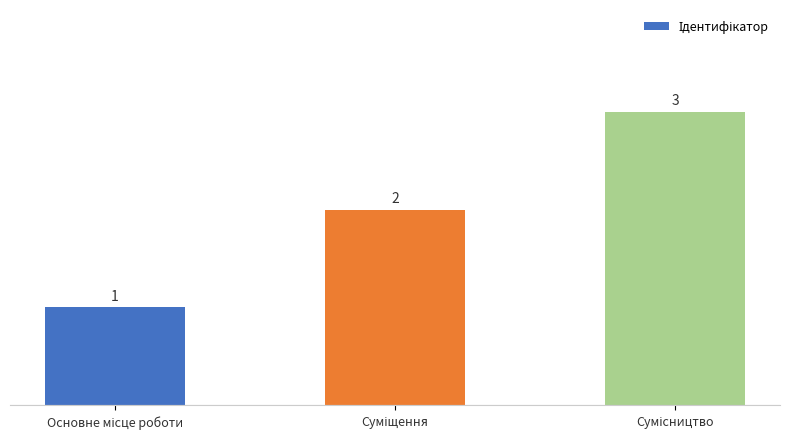

What is the sum of all values?

6